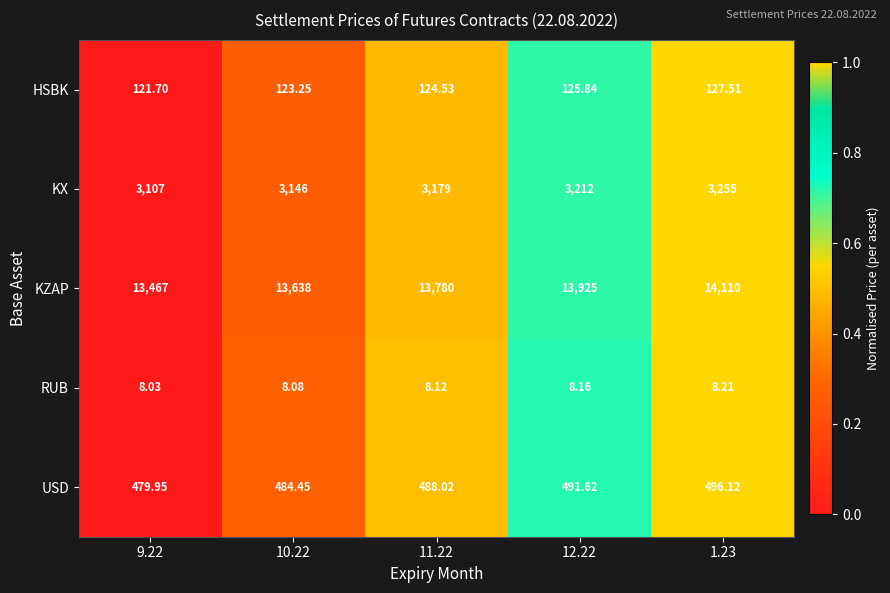

Which series has the largest range (max minus min)?

KZAP